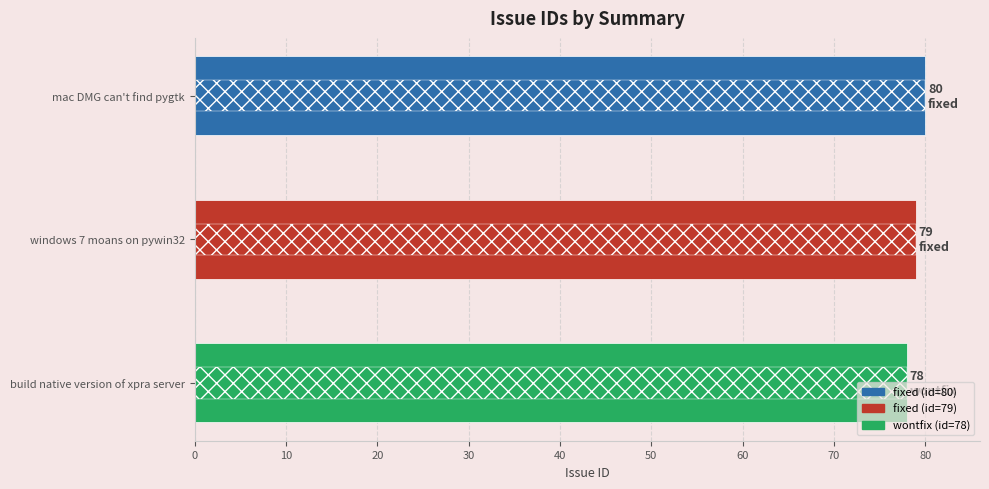

Approximately how many times larger is the value at windows 7 moans on pywin32 compared to build native version of xpra server?

1.0